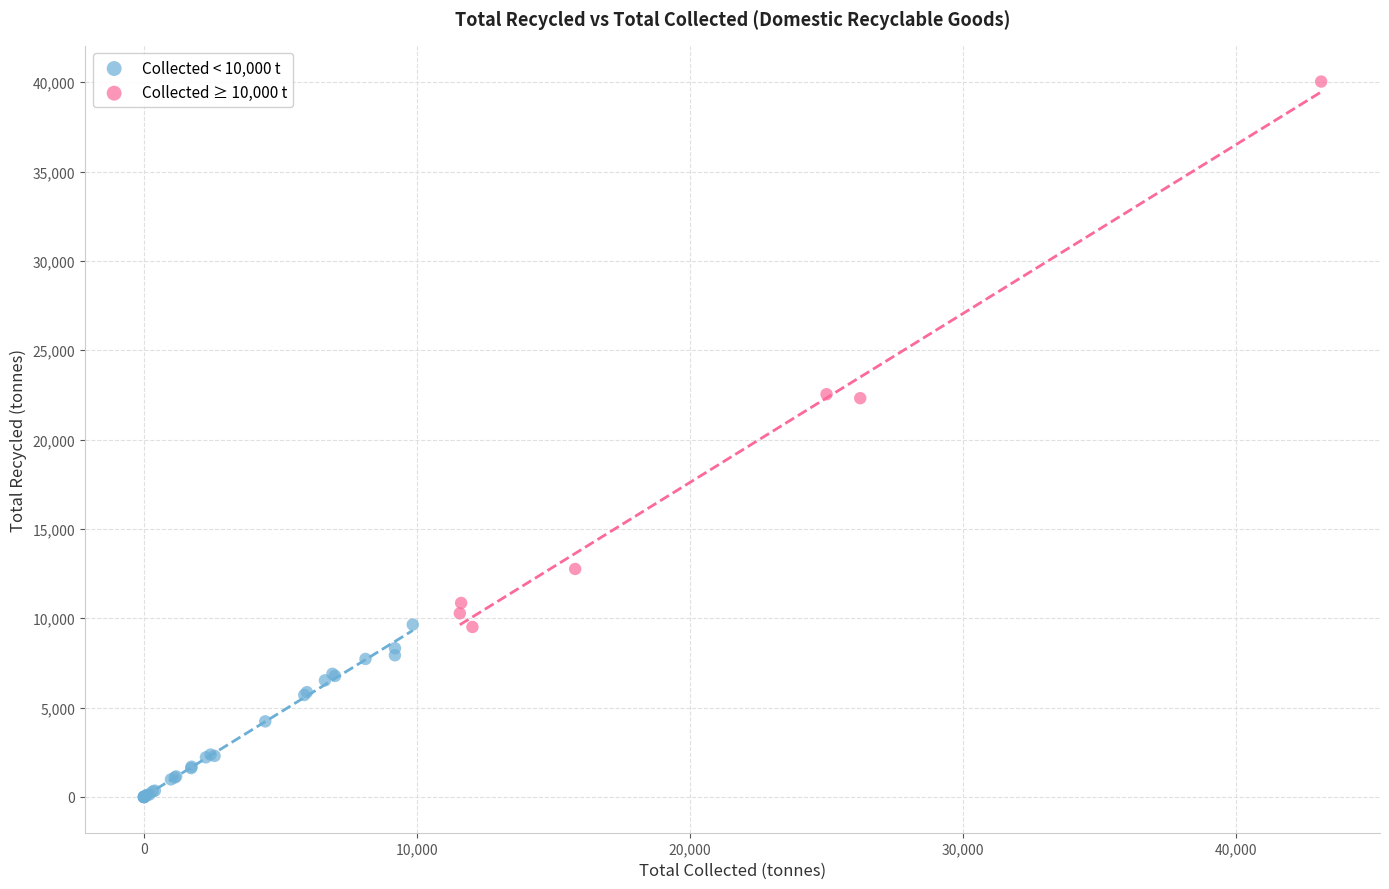

What are all the series names shown in the legend?

Collected < 10,000 t, Collected ≥ 10,000 t